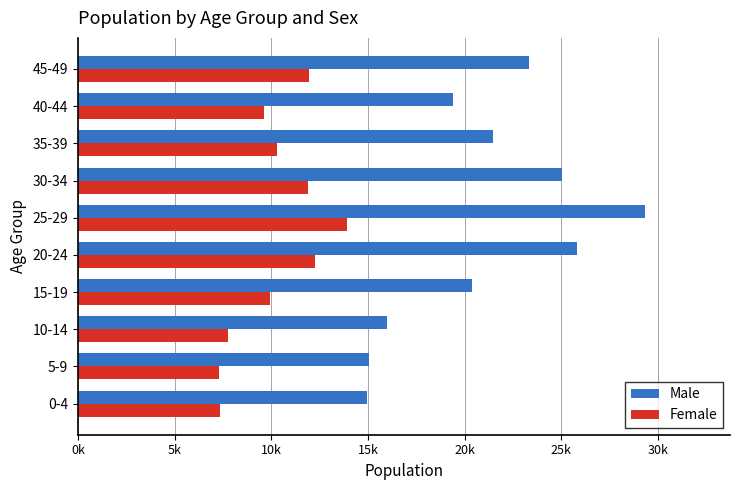

What are all the series names shown in the legend?

Male, Female